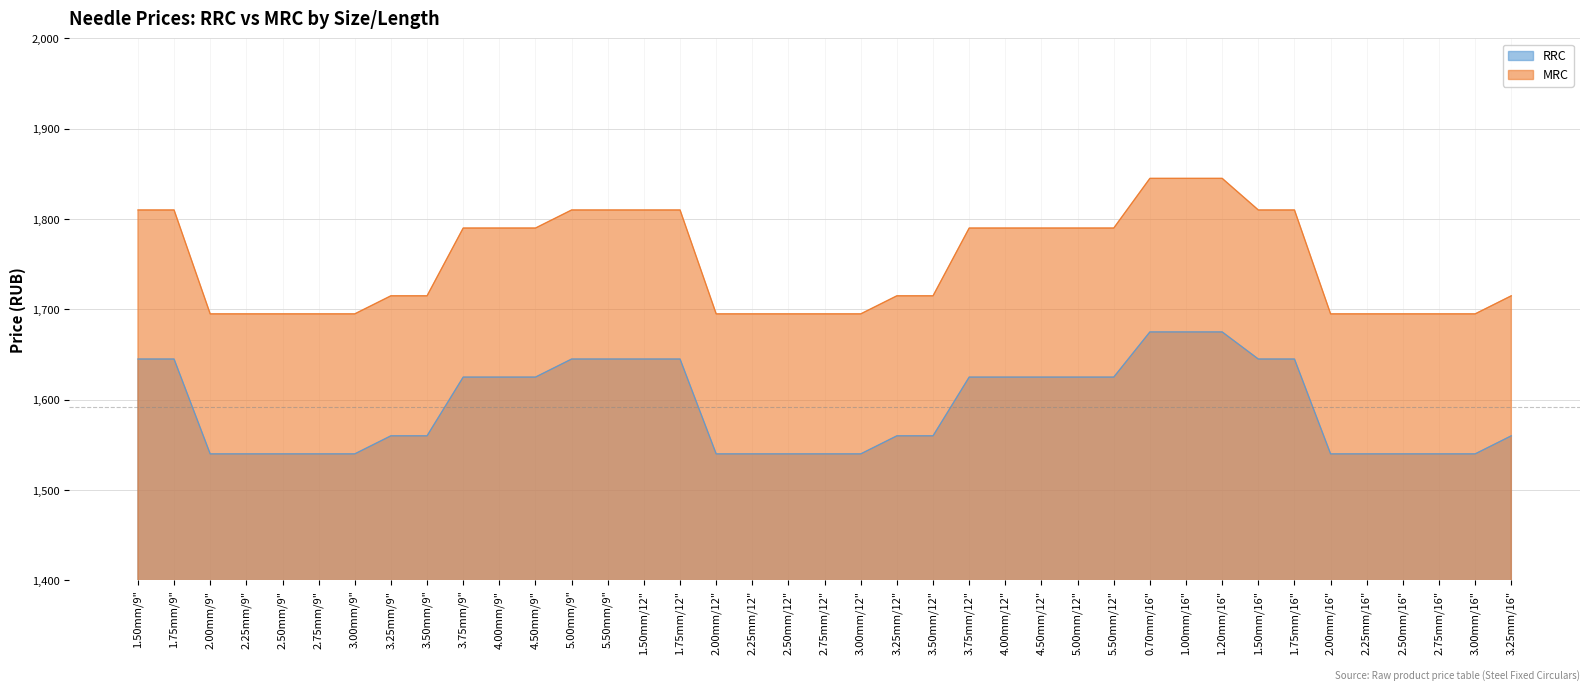

Which category has the highest value across all series?

0.70mm/16"